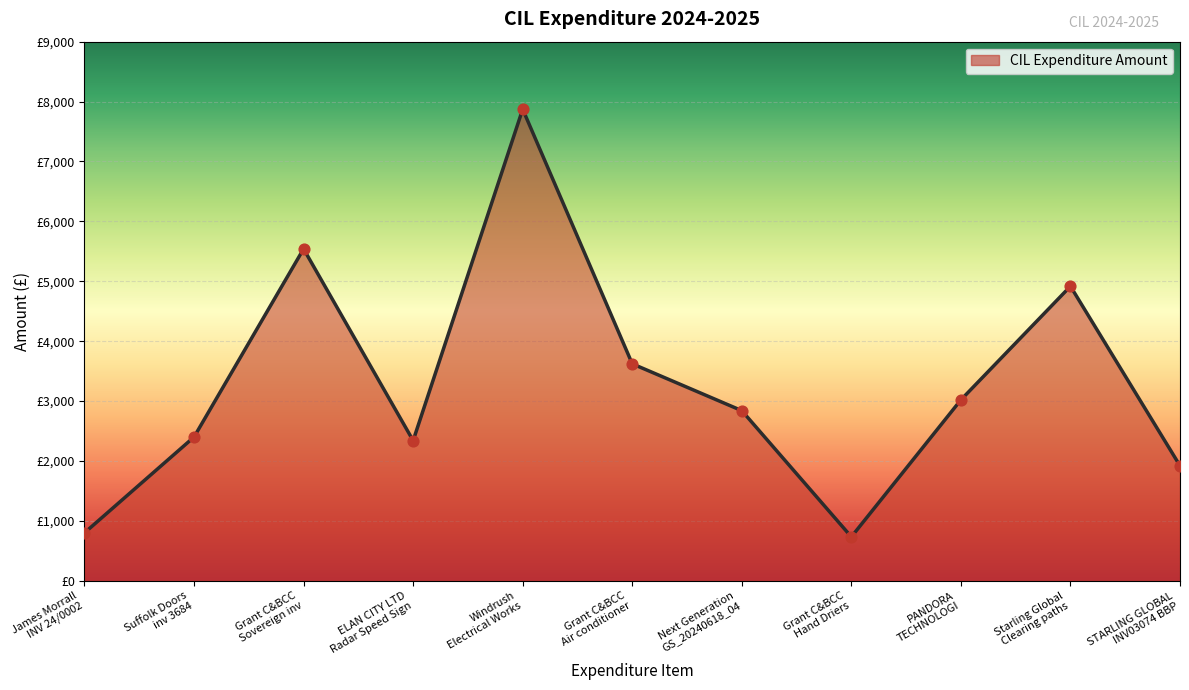

What is the change in value from Grant C&BCC
Sovereign inv to Grant C&BCC
Hand Driers?

-4807.3